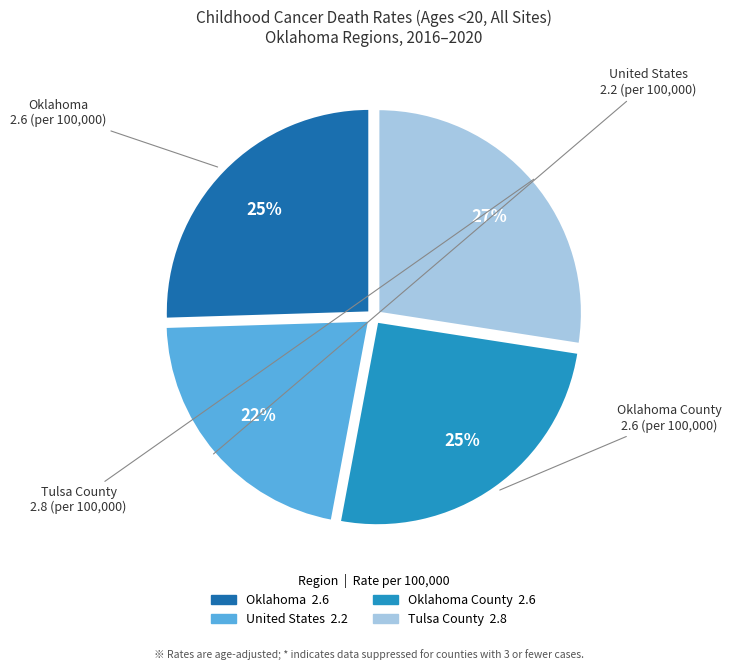

Is there a majority slice in this chart?

No